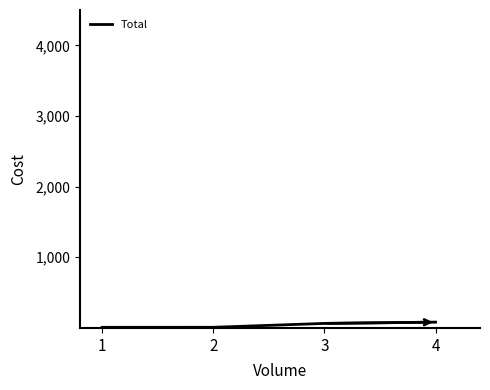

Between 4 and 2, which is larger?

4